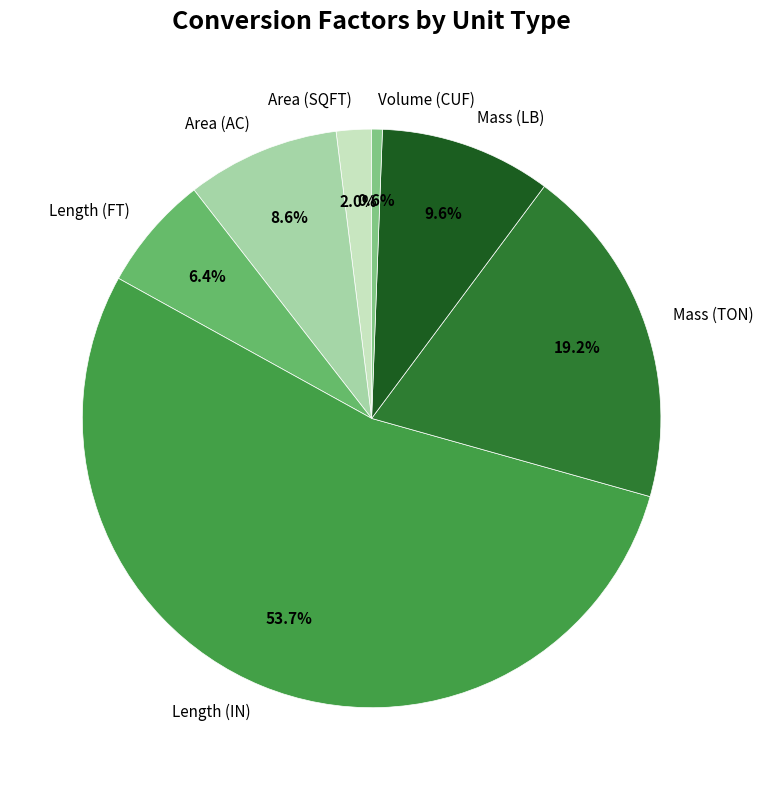

To the nearest percent, what percentage of the pie is Area (AC)?

9%